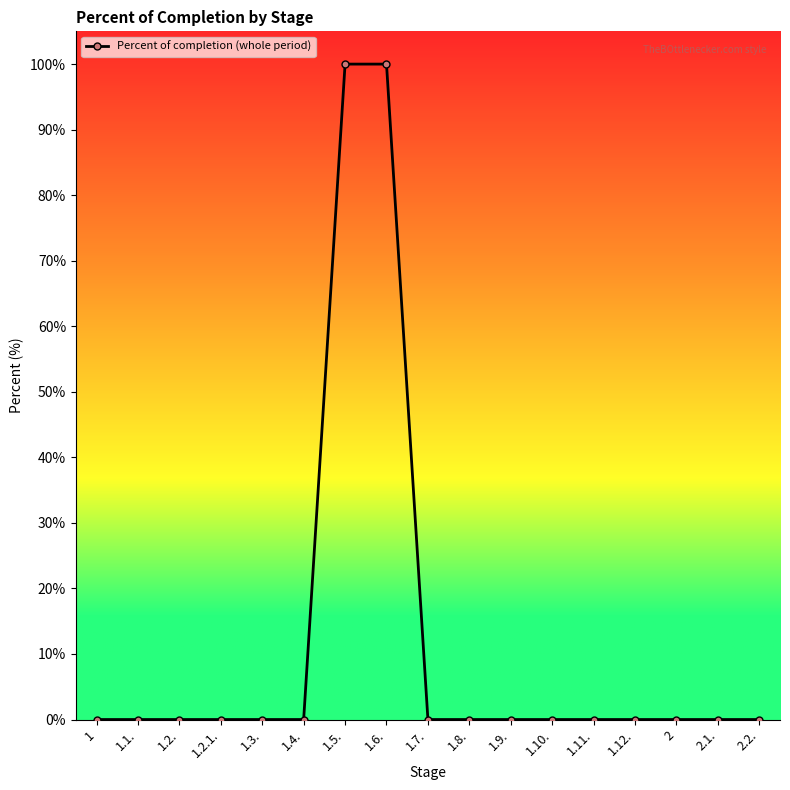

What is the label of the 15th point from the left?

2